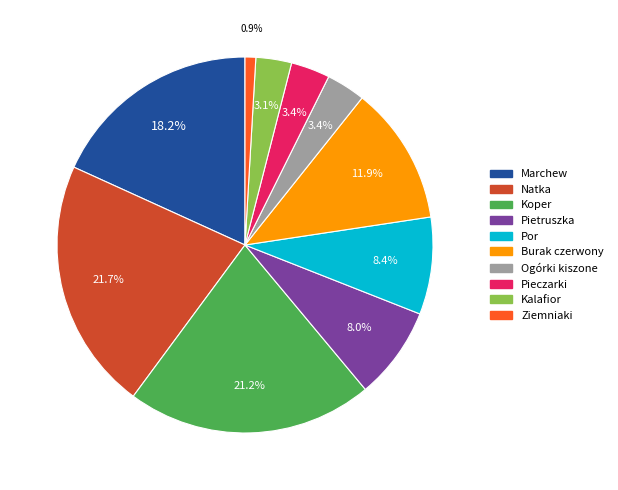

Between Kalafior and Por, which is larger?

Por